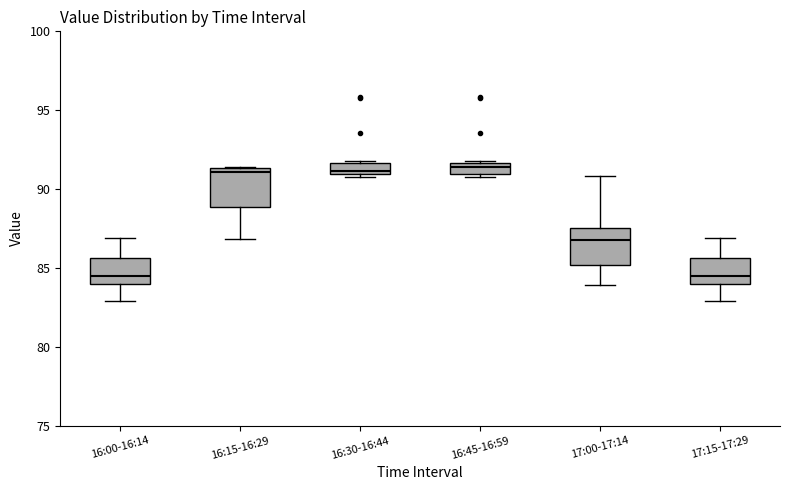

Where is the upper edge of the box for 16:30-16:44 on the y-axis? The values are not printed on the chart, so give them approximately, as read against the axis.

91.5